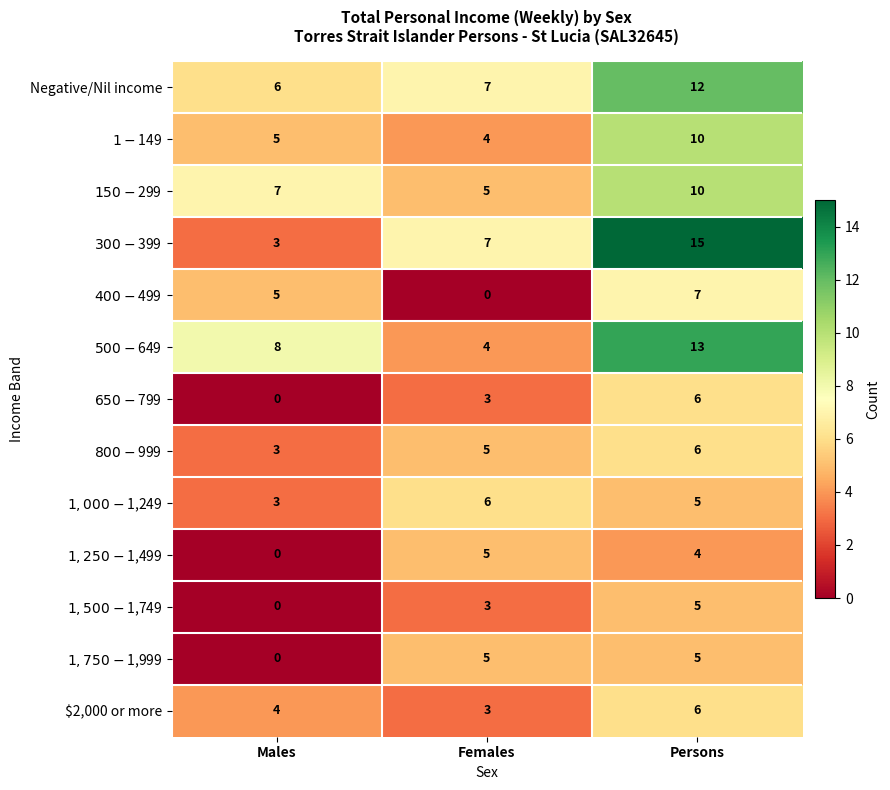

Between Males and Persons, which series saw the biggest shift?

$300-$399